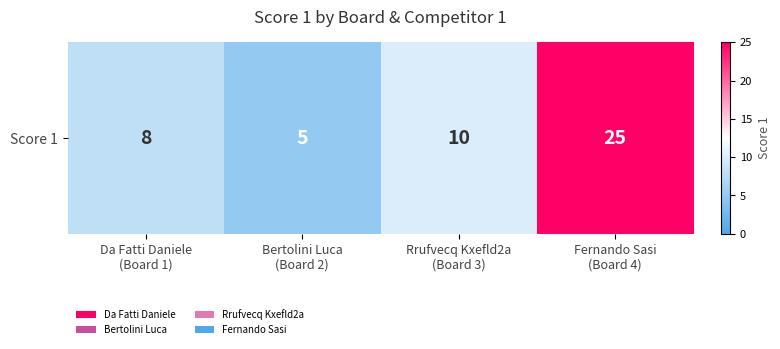

Rank the categories by value from lowest to highest.

Bertolini Luca
(Board 2), Da Fatti Daniele
(Board 1), Rrufvecq Kxefld2a
(Board 3), Fernando Sasi
(Board 4)